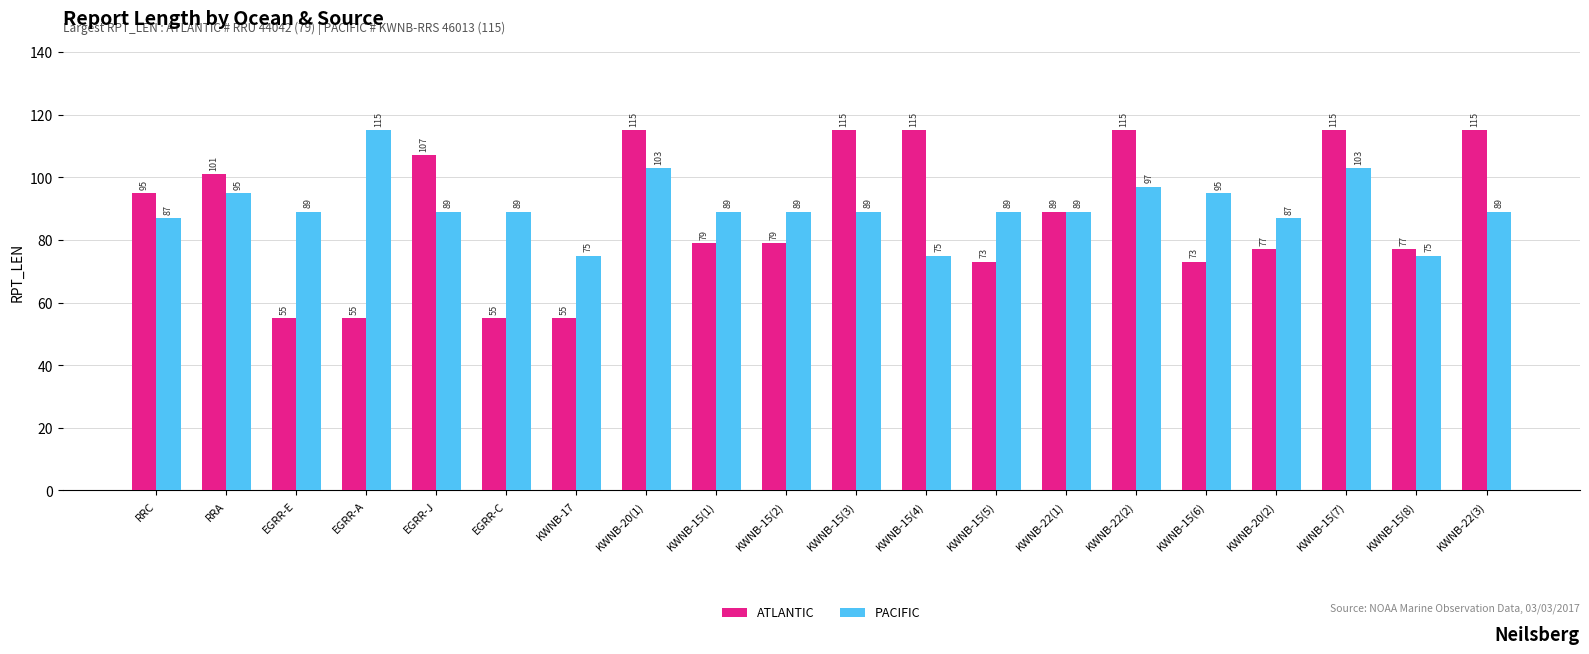

Reading left to right, transcribe all the data shown in this chart.

ATLANTIC: 95	101	55	55	107	55	55	115	79	79	115	115	73	89	115	73	77	115	77	115
PACIFIC: 87	95	89	115	89	89	75	103	89	89	89	75	89	89	97	95	87	103	75	89